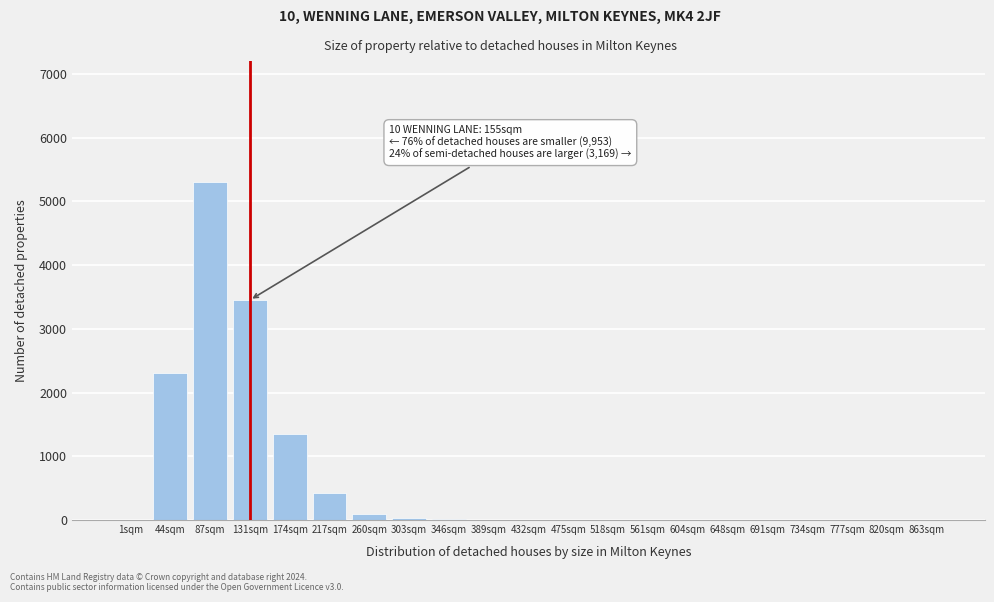

What is the greatest value displayed?

5300